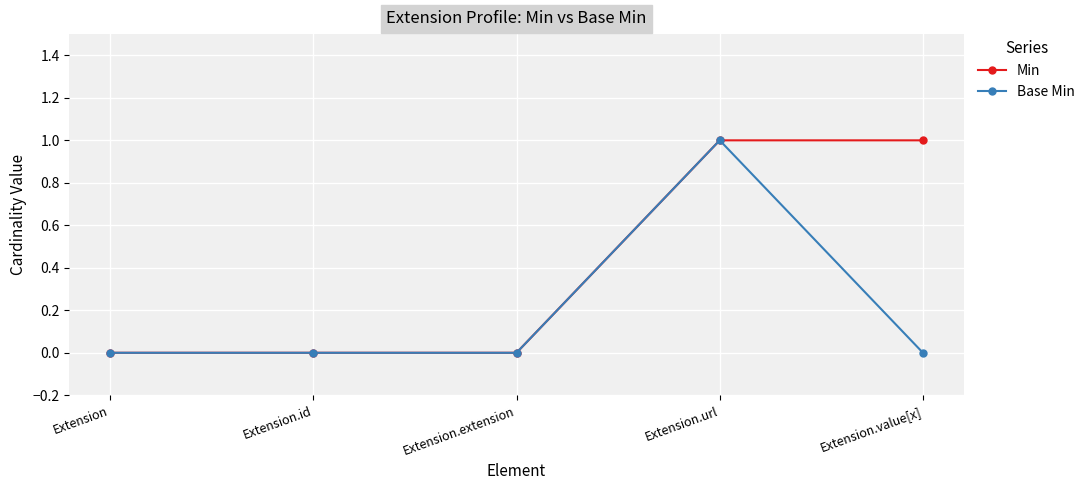

What is the difference between the maximum and minimum values in the Min series?

1